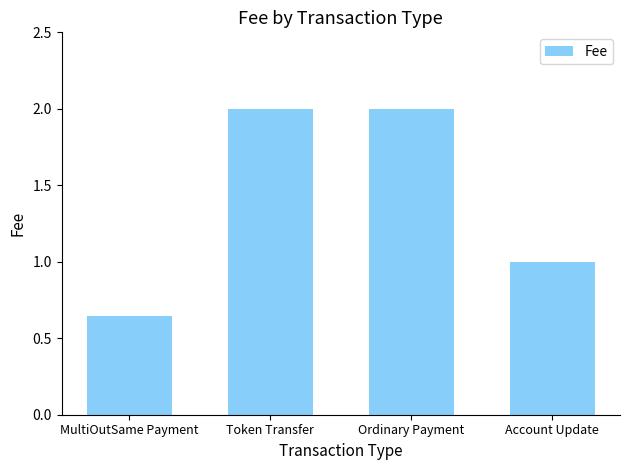

True or false: the data shows 3.4 at Token Transfer.

False